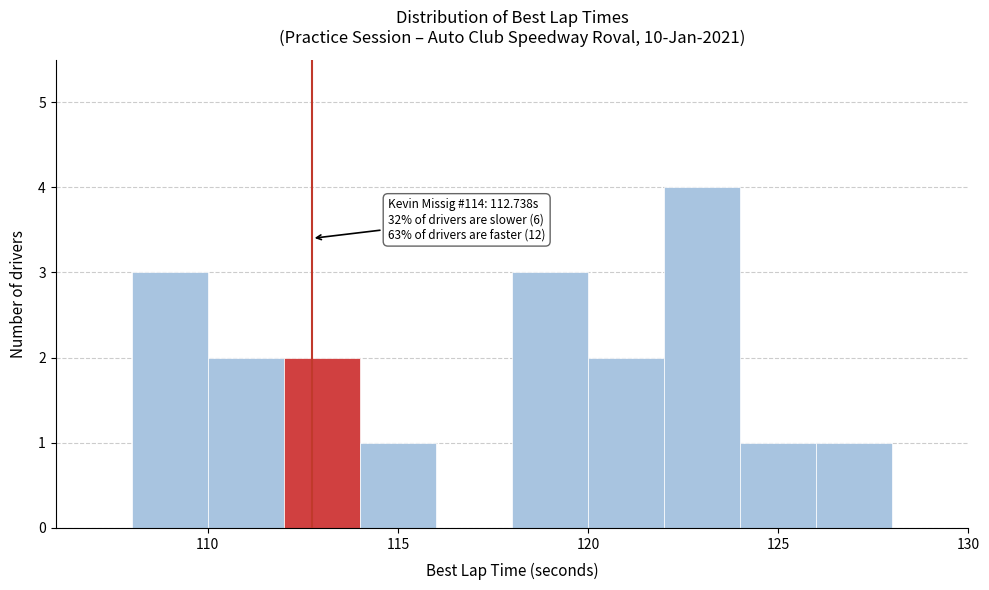

Over which range of the x-axis is the bar tallest?

122 to 124